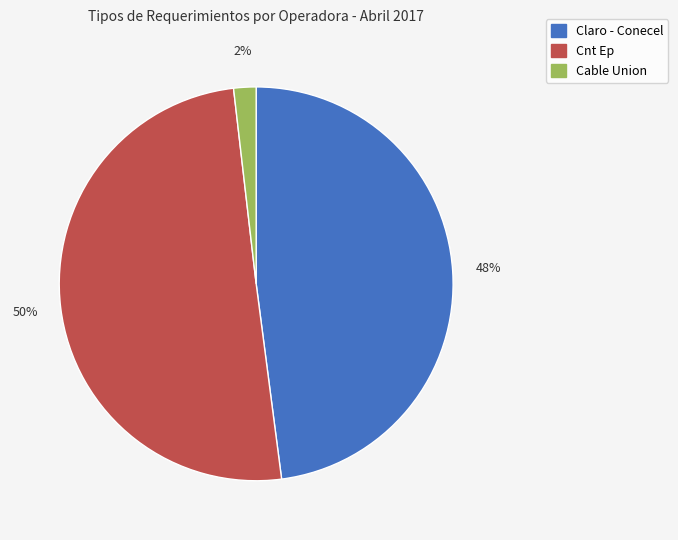

Is Claro - Conecel the majority of the pie?

No